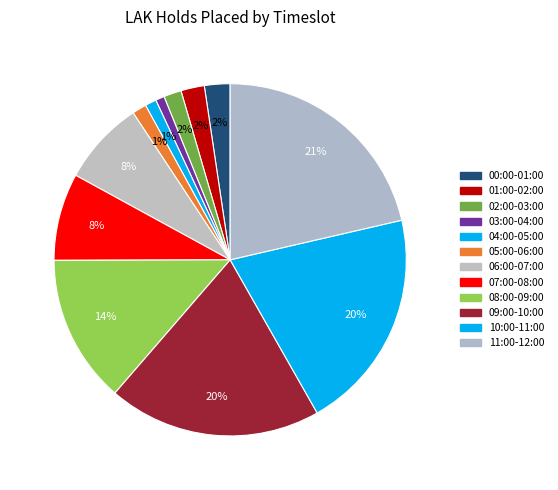

How many slices are in this pie chart?

12